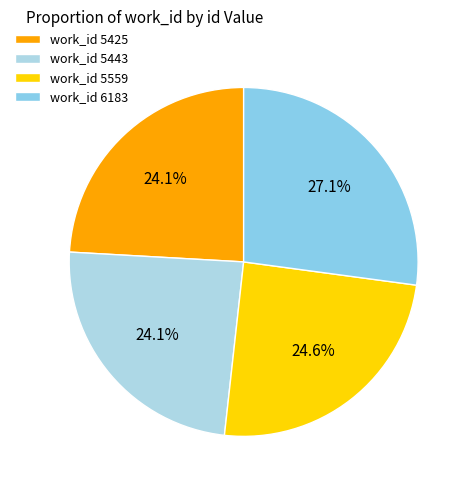

Is there a majority slice in this chart?

No